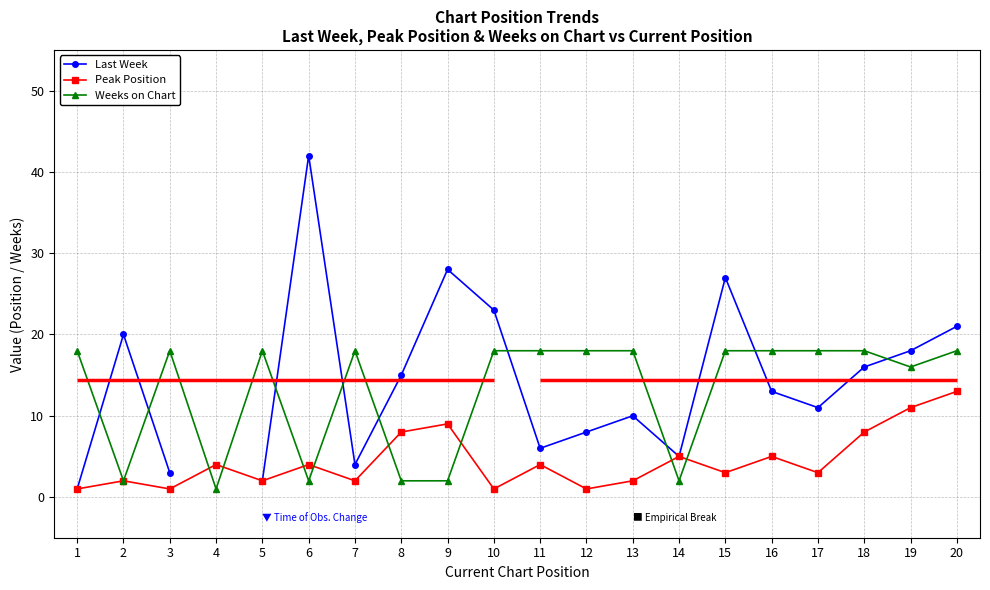

How many series are shown in this chart?

3